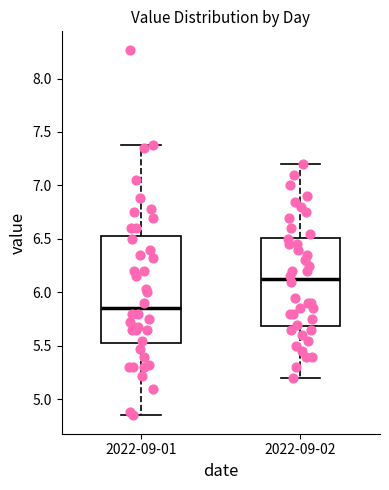

Comparing the boxes themselves (not the whiskers), which one is the tallest?

2022-09-01